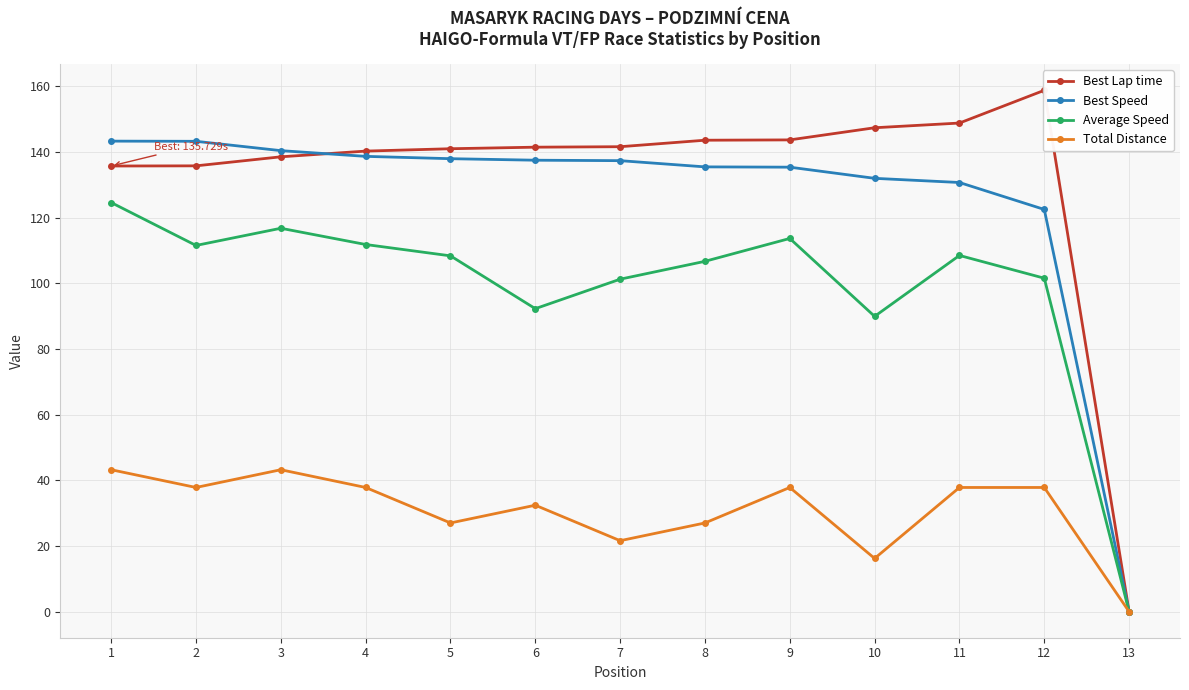

At which category is the sum across all series the highest?

1